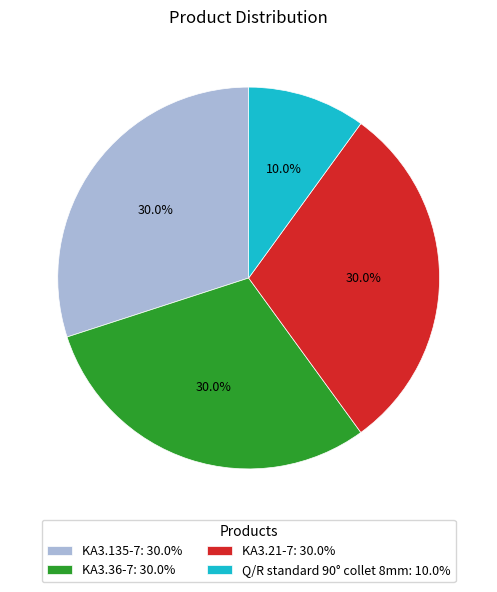

True or false: KA3.21-7 accounts for 19% of the total.

False